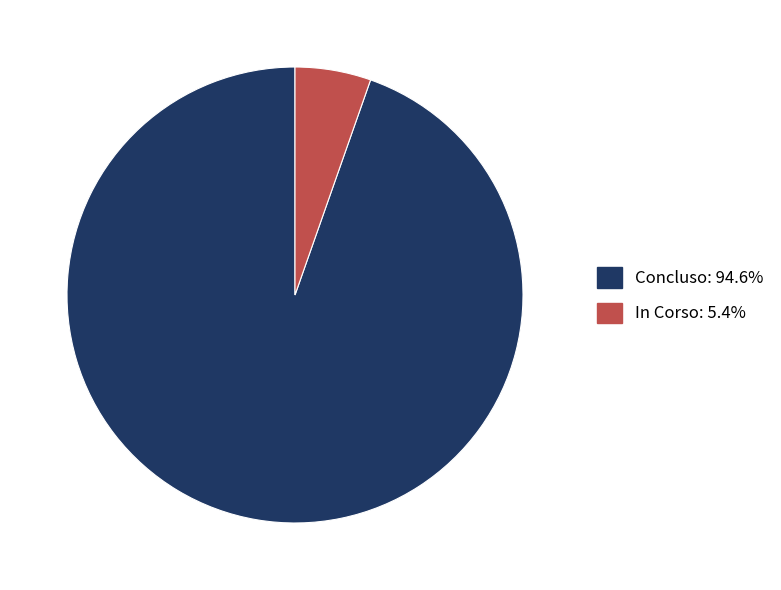

Is there any slice that represents more than half of the pie?

Yes